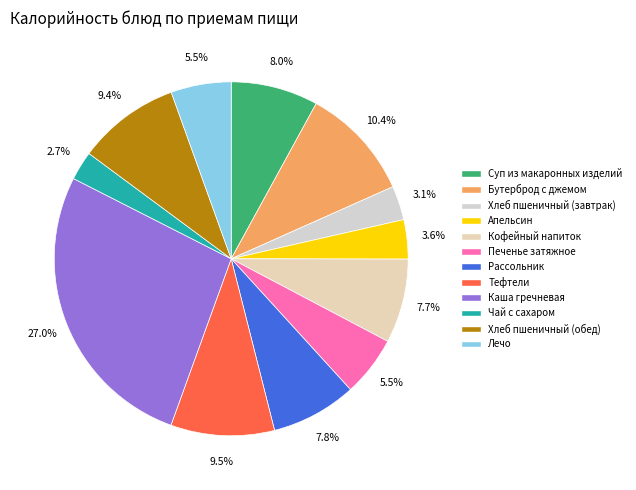

Which slice is the largest?

Каша гречневая